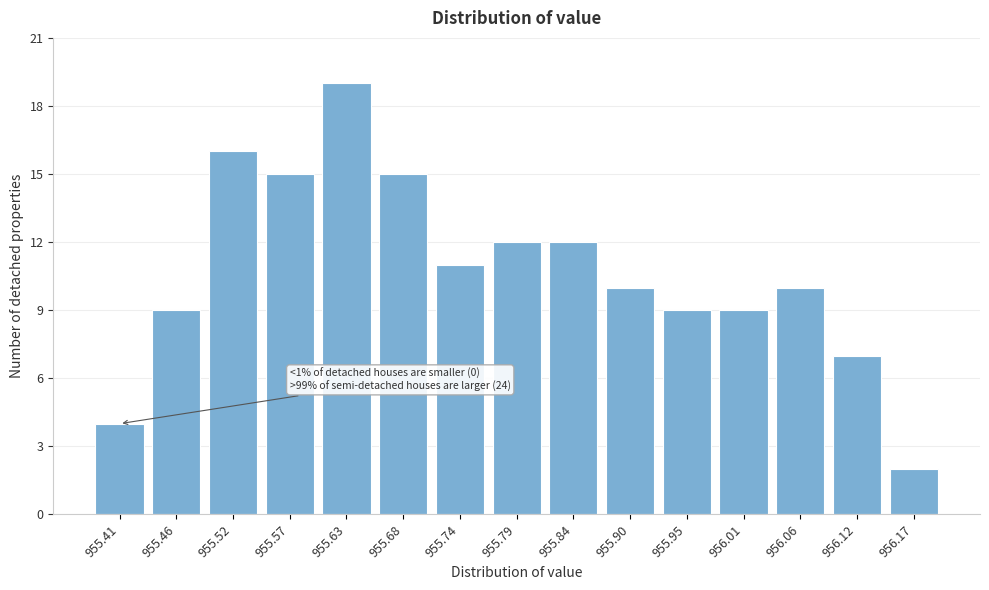

Reading left to right, list all the values displayed in this chart.

955.41=4	955.46=9	955.52=16	955.57=15	955.63=19	955.68=15	955.74=11	955.79=12	955.84=12	955.90=10	955.95=9	956.01=9	956.06=10	956.12=7	956.17=2